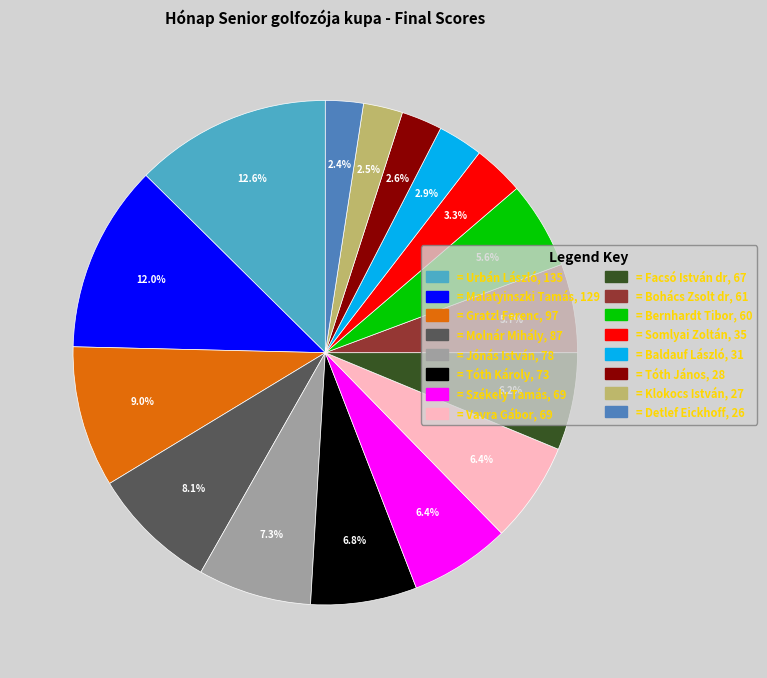

Approximately how many times larger is the value at = Gratzl Ferenc, 97 compared to = Molnár Mihály, 87?

1.1